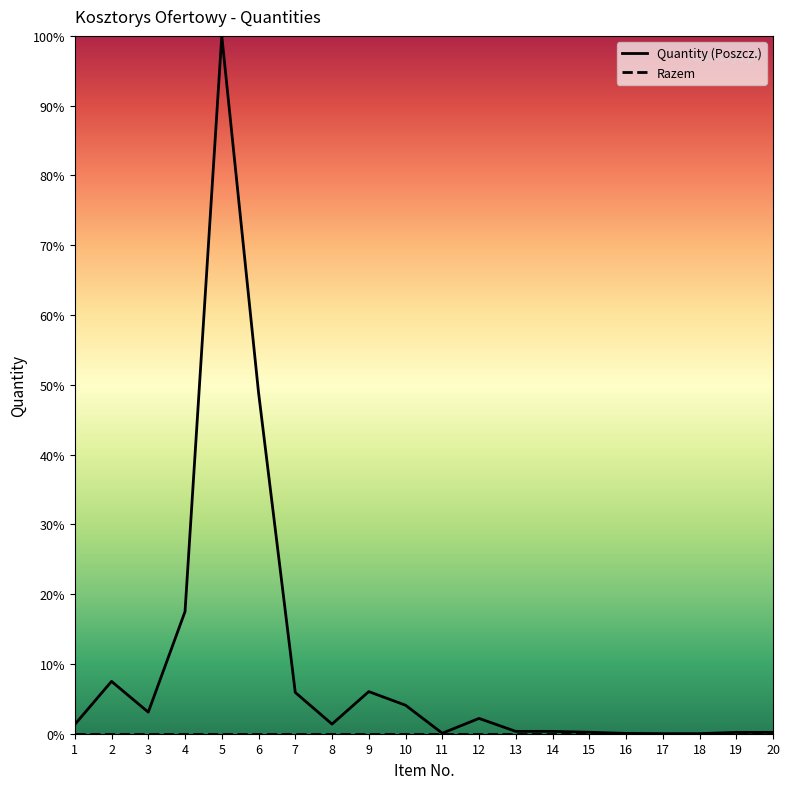

The chart shows a value of 100.0 at 5. True or false?

True